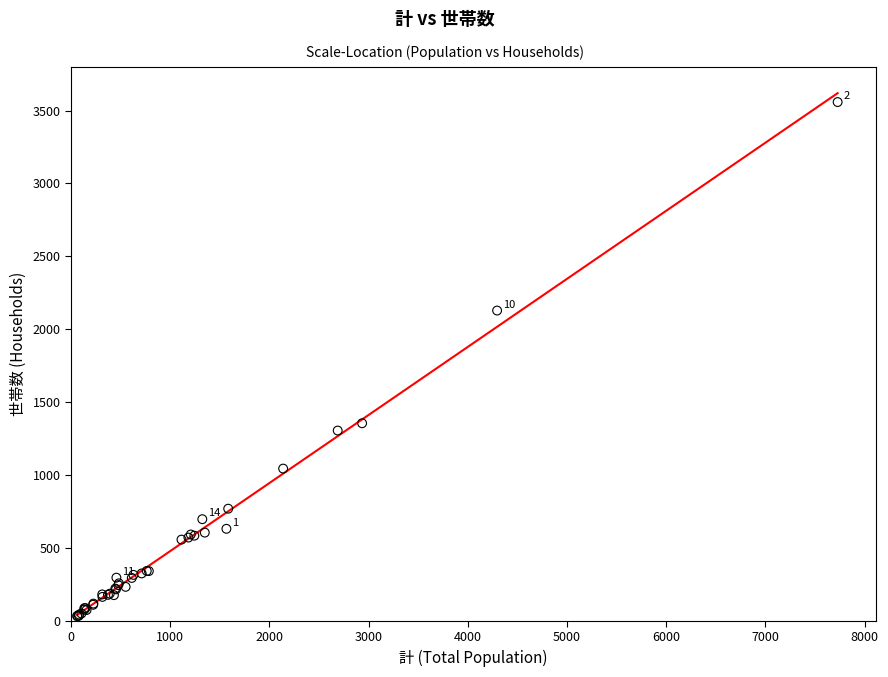

What Y value in the scatter plot is closest to 1795?

2128